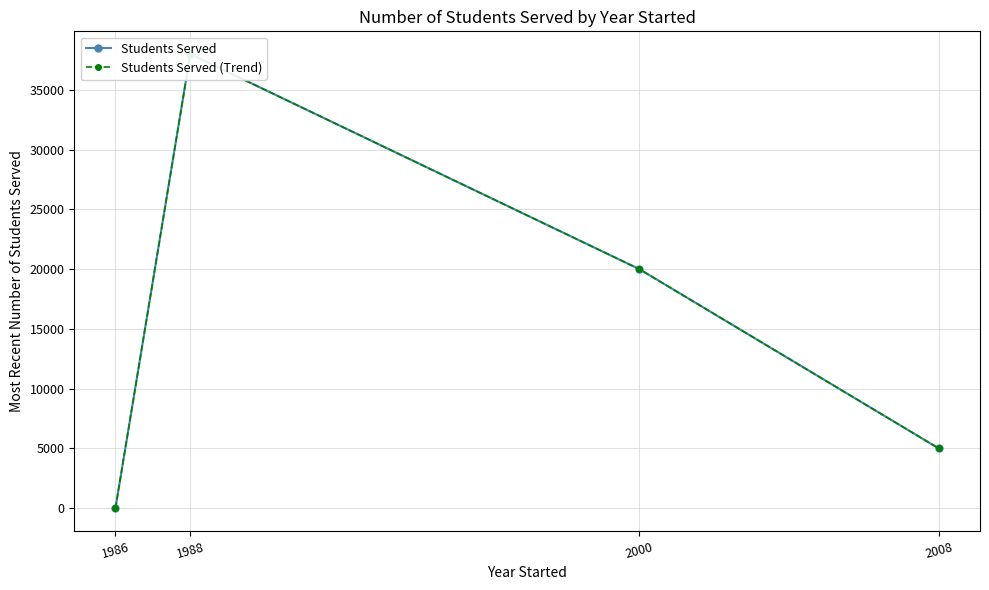

What are all the series names shown in the legend?

Students Served, Students Served (Trend)